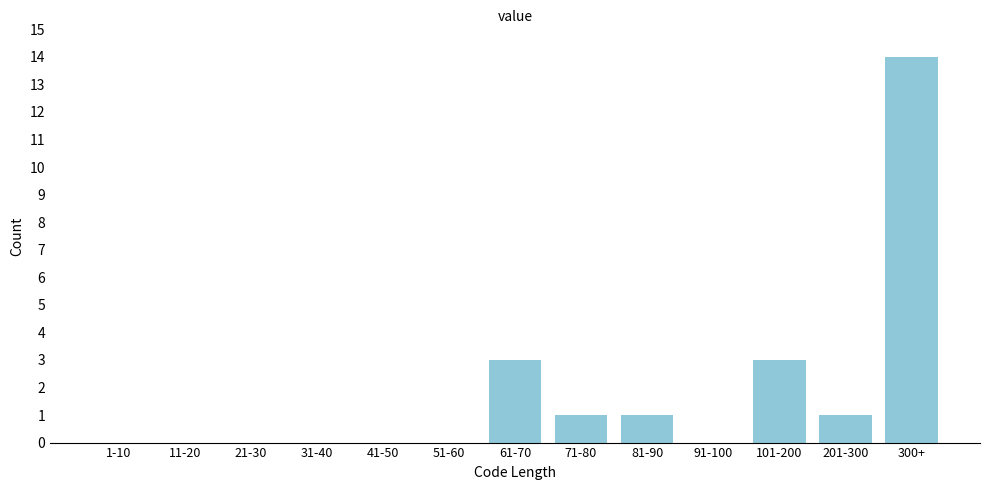

Reading left to right, extract all data points from this chart.

1-10=0	11-20=0	21-30=0	31-40=0	41-50=0	51-60=0	61-70=3	71-80=1	81-90=1	91-100=0	101-200=3	201-300=1	300+=14